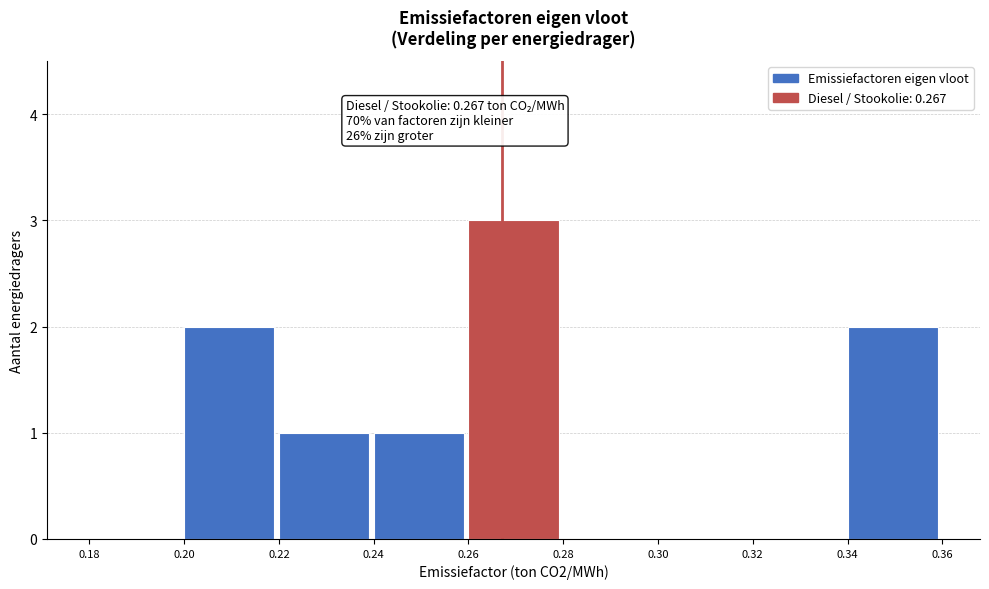

Which range on the x-axis has the tallest bar?

0.26 to 0.28